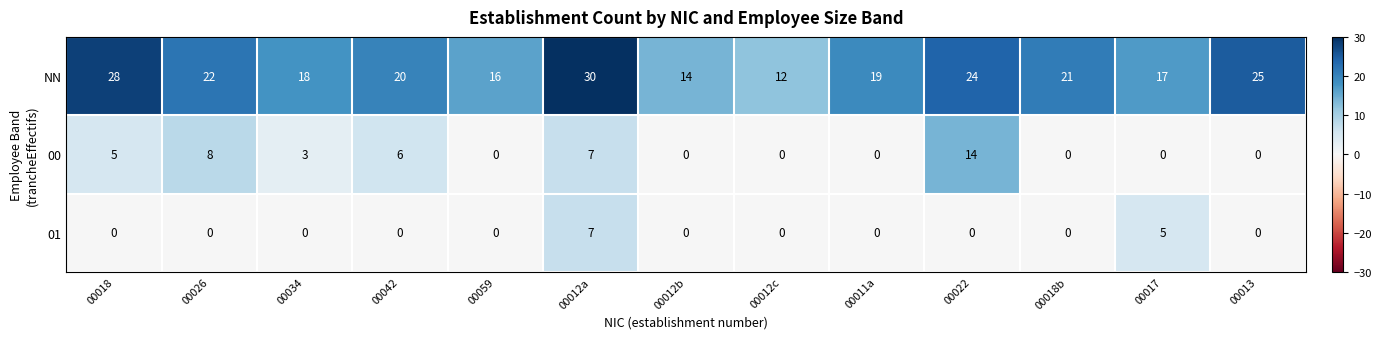

What is the maximum value shown in the chart?

30